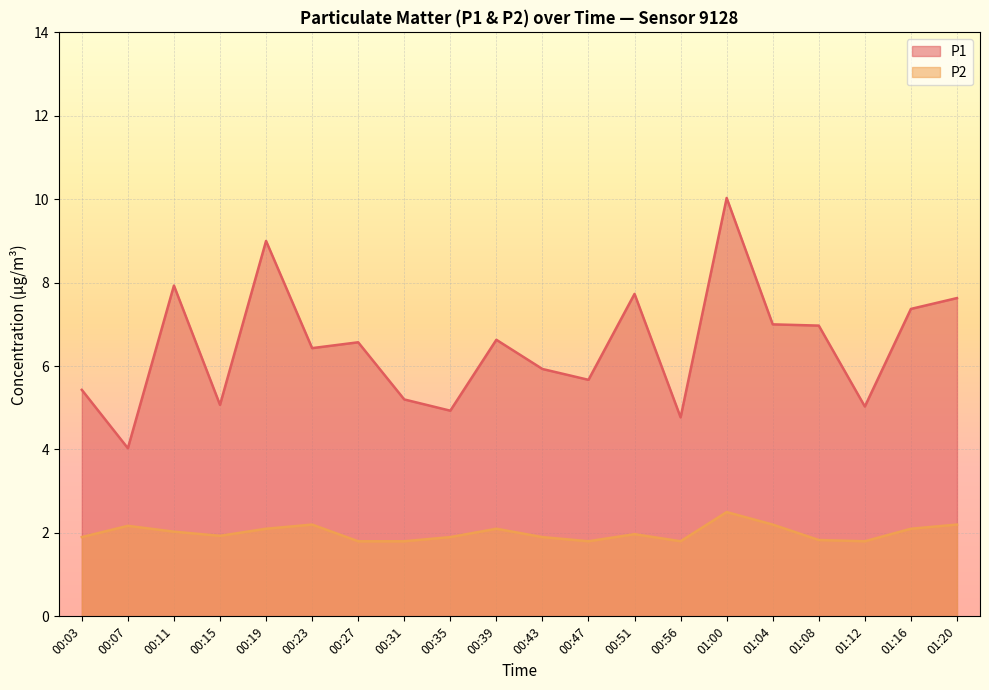

List the series in order of their peak value, lowest first.

P2, P1